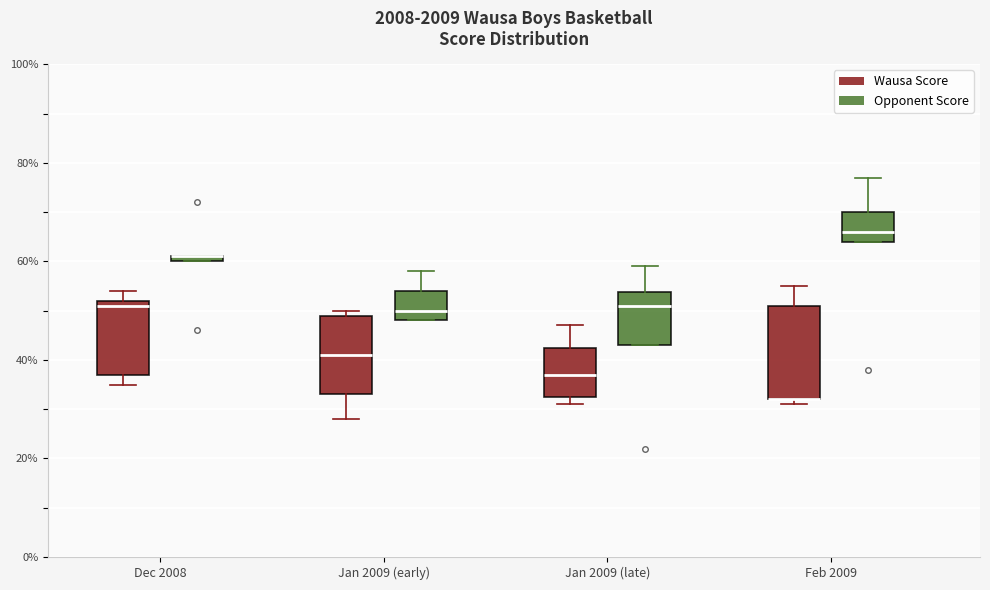

Which box is the tallest, from its lower edge to its upper edge?

Feb 2009 (Wausa Score)